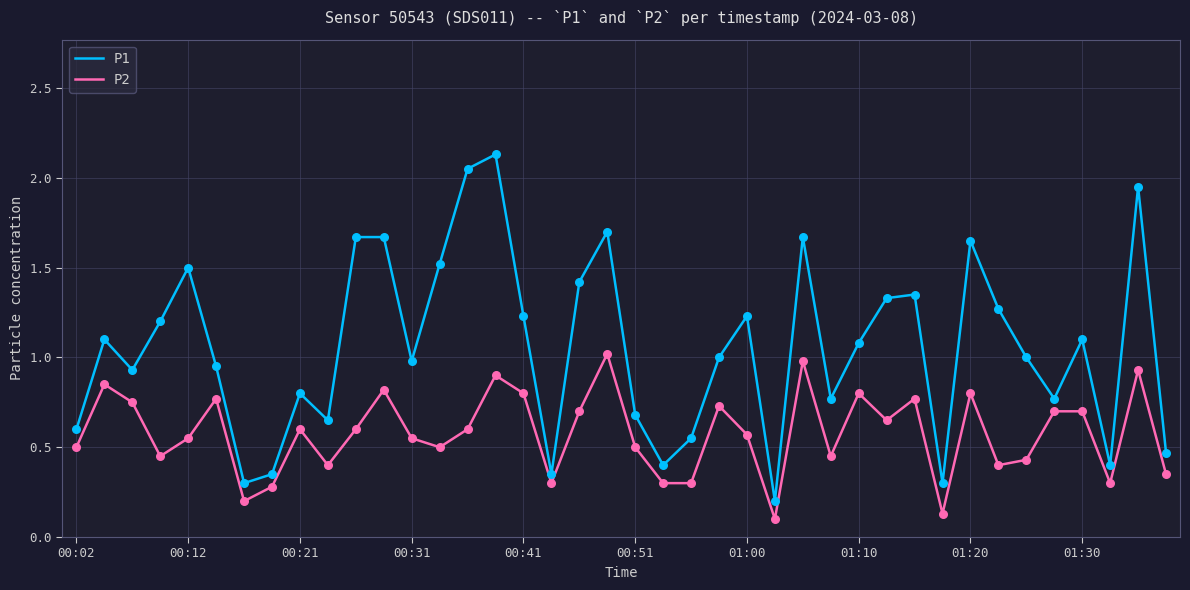

Which series has the largest total across all categories?

P1